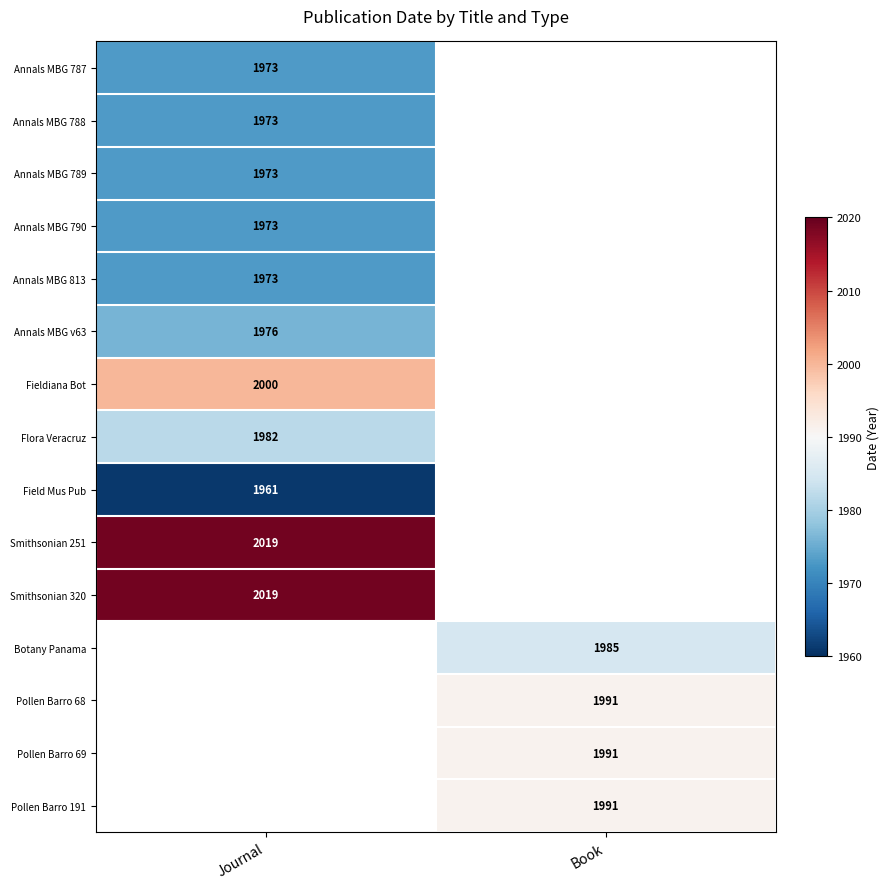

Is it true that Annals MBG 789 equals 2852 at Journal?

False